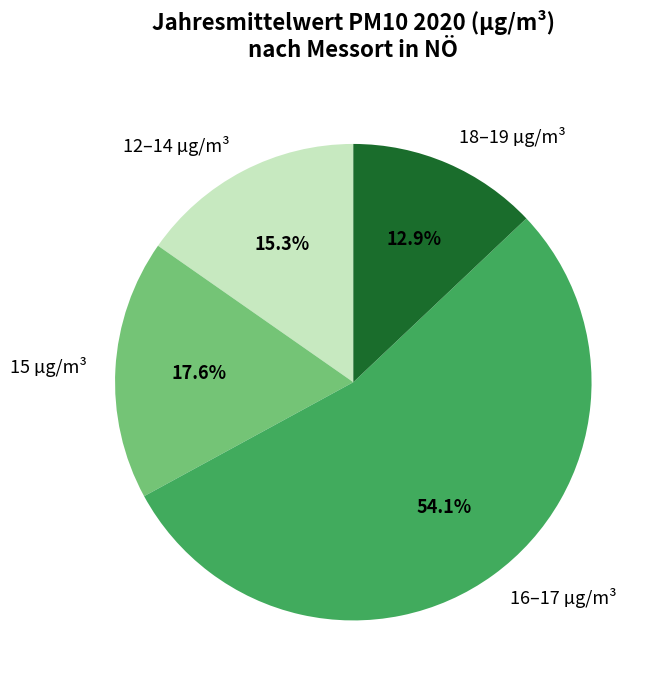

Rank the categories by value from lowest to highest.

18–19 µg/m³, 12–14 µg/m³, 15 µg/m³, 16–17 µg/m³